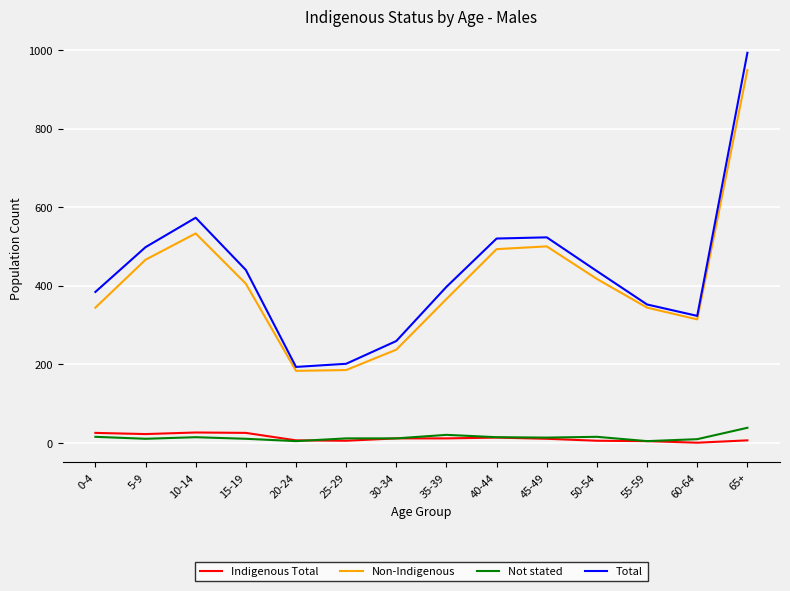

Which category has the highest value in the Non-Indigenous series?

65+